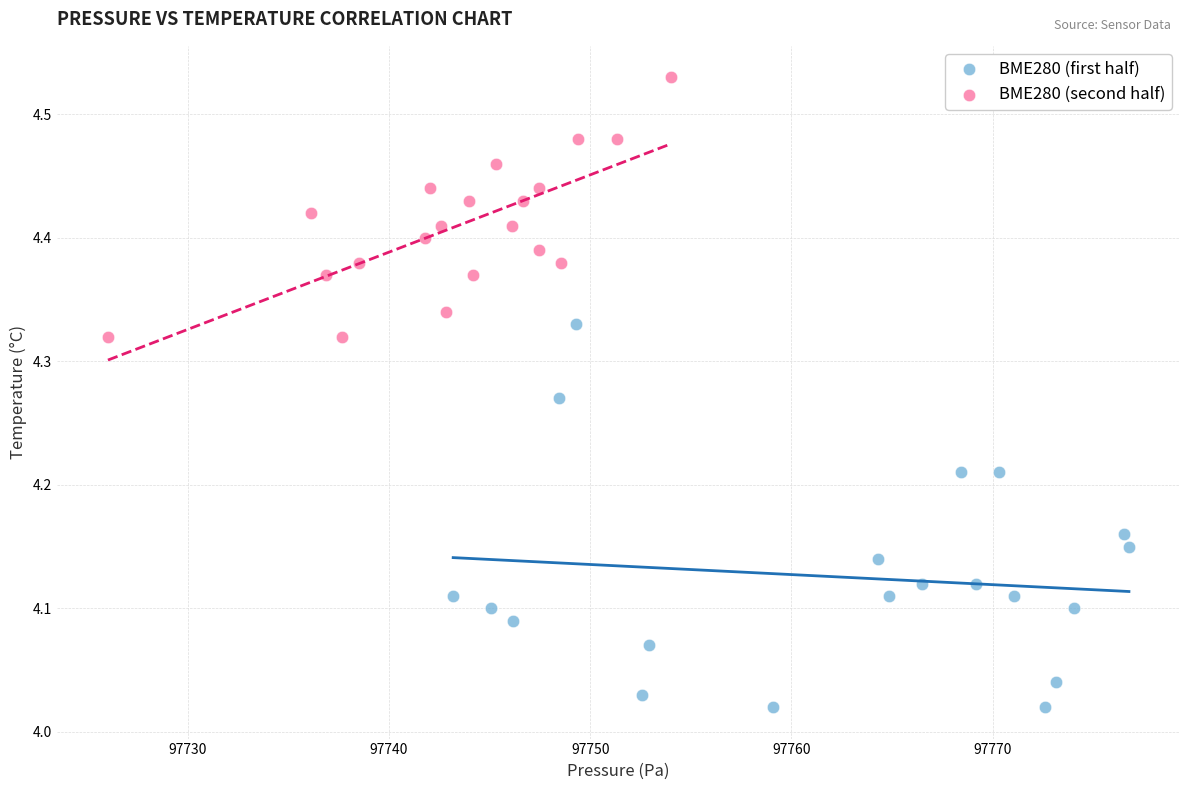

Which series contains the lowest Y value?

BME280 (first half)